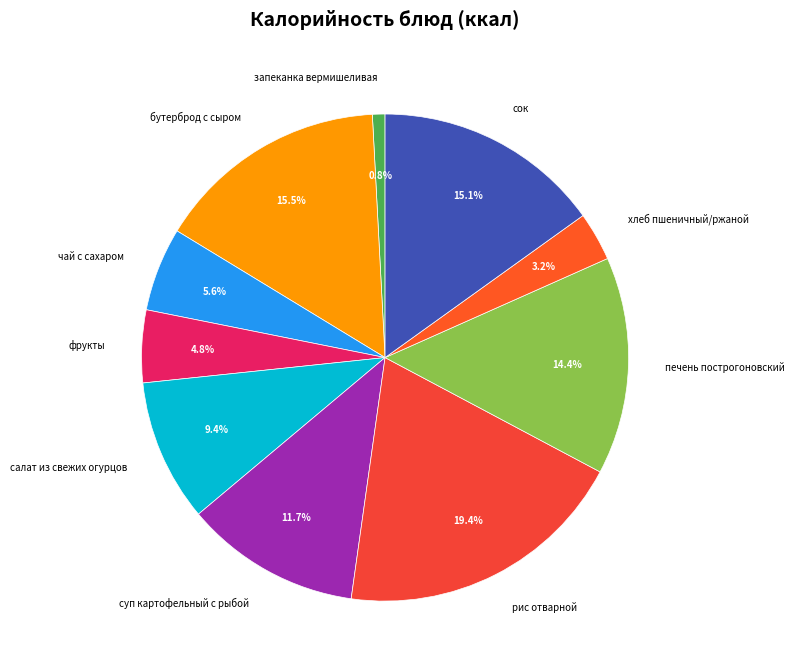

Is there any slice that represents more than half of the pie?

No